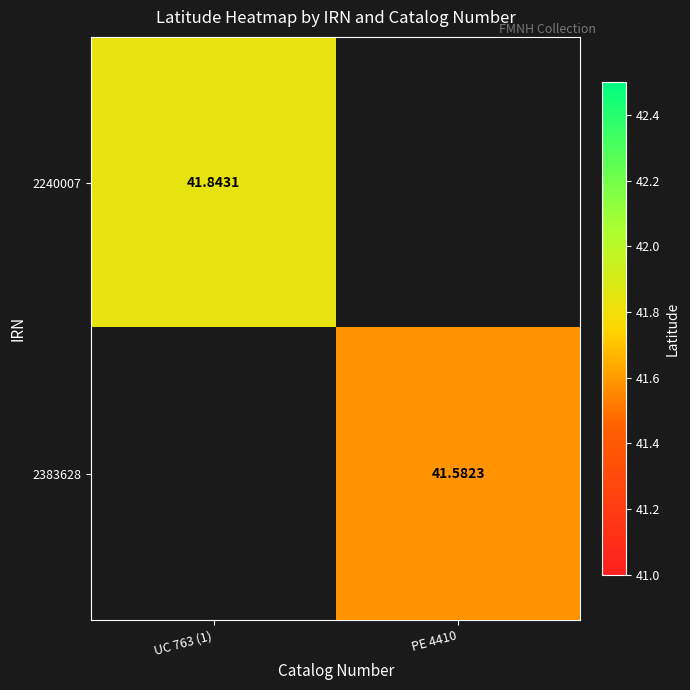

Is the value of 2383628 at PE 4410 greater than the value of 2240007 at UC 763 (1)?

No